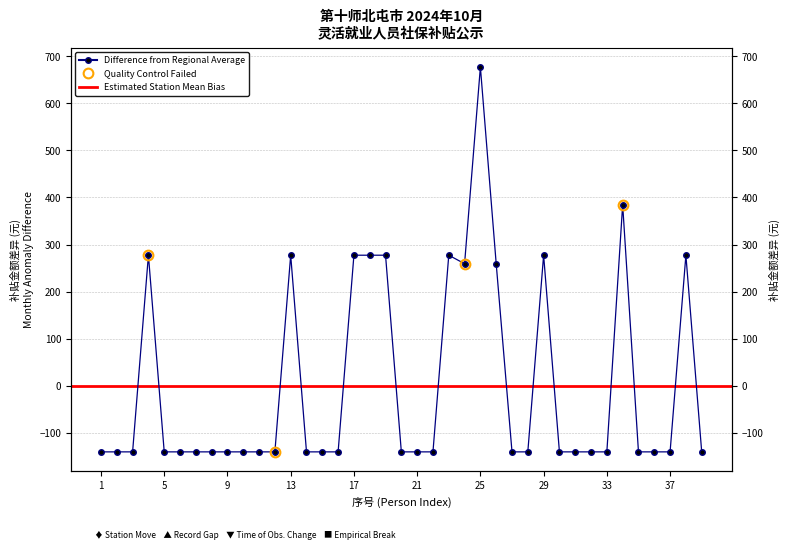

What is the change in value from 19 to 34?

+107.2